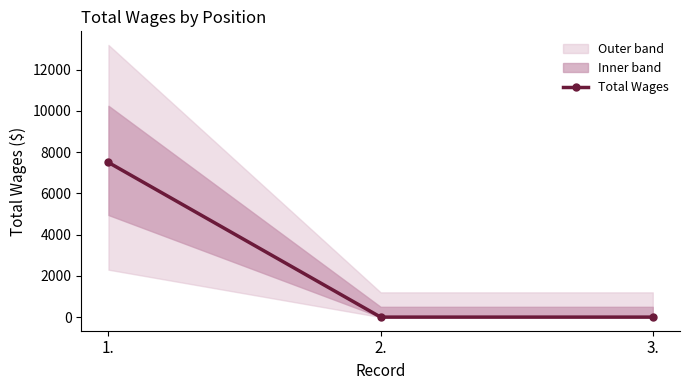

Reading left to right, what are all the values shown in this chart?

1.=7500	2.=0	3.=0